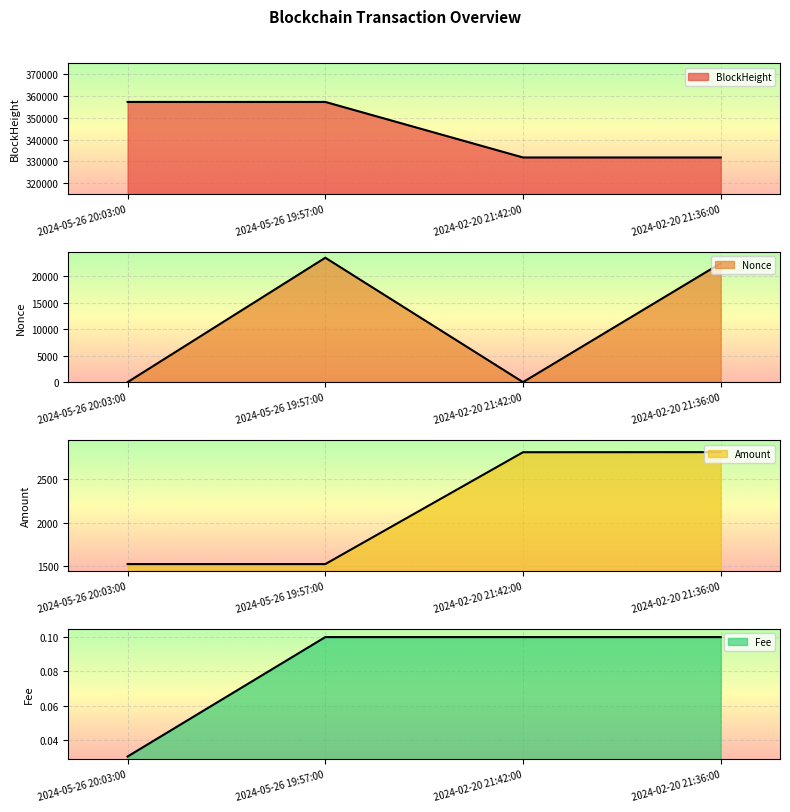

Read the Nonce value at 2024-05-26 20:03:00.

1.0